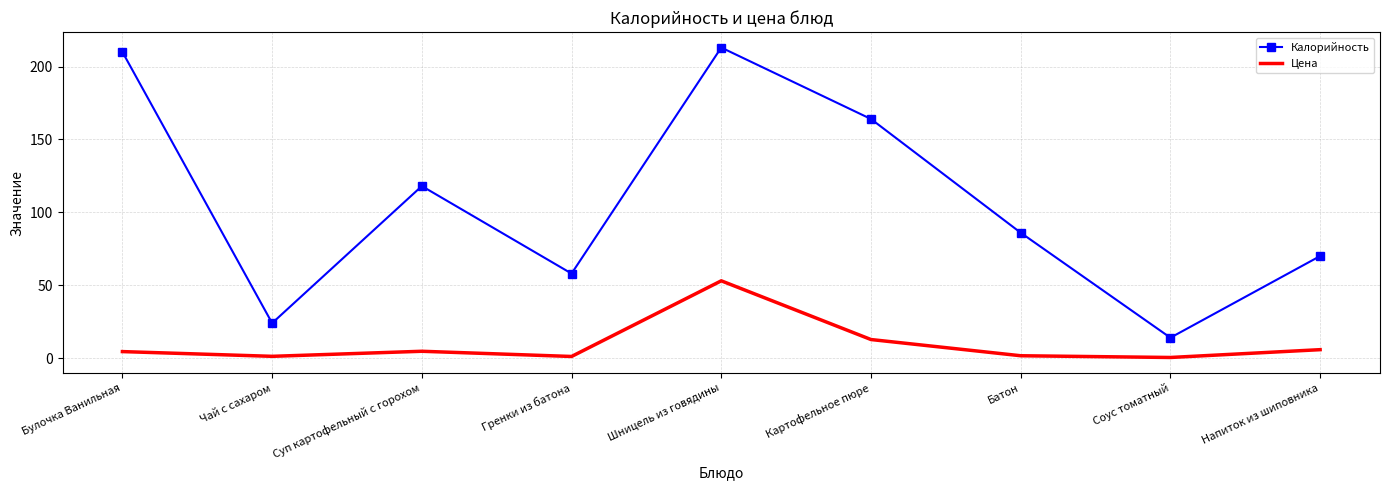

True or false: Калорийность and Цена cross at least once.

False